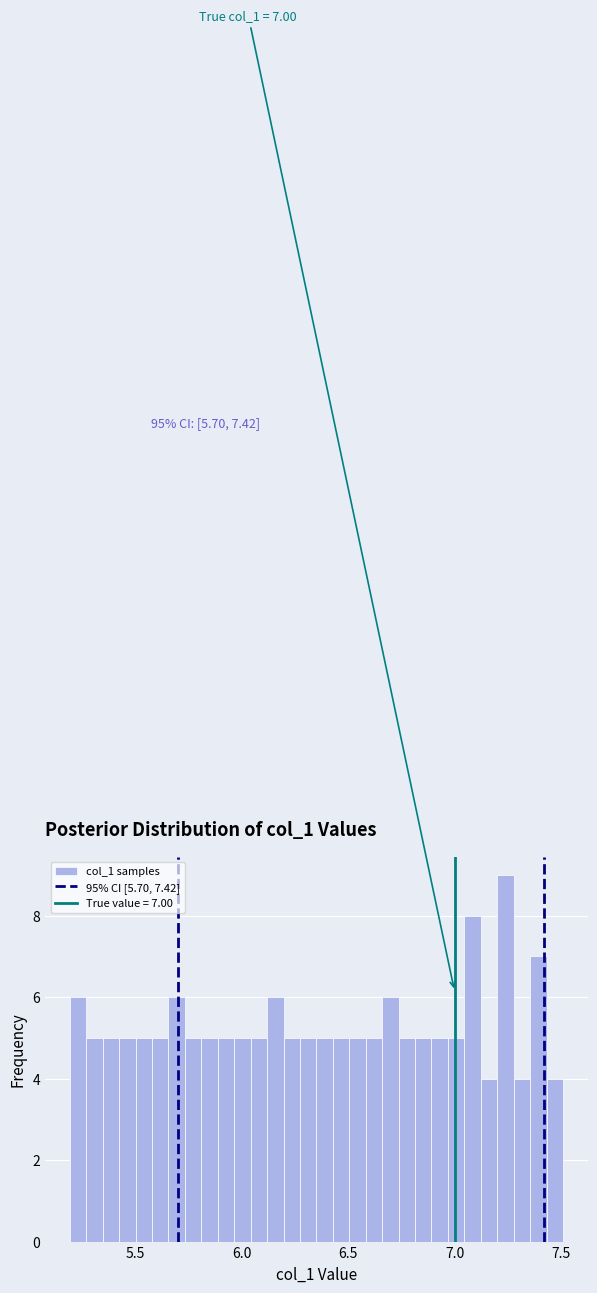

Read against the x-axis, roughly where is the centre of the tallest bar?

7.25